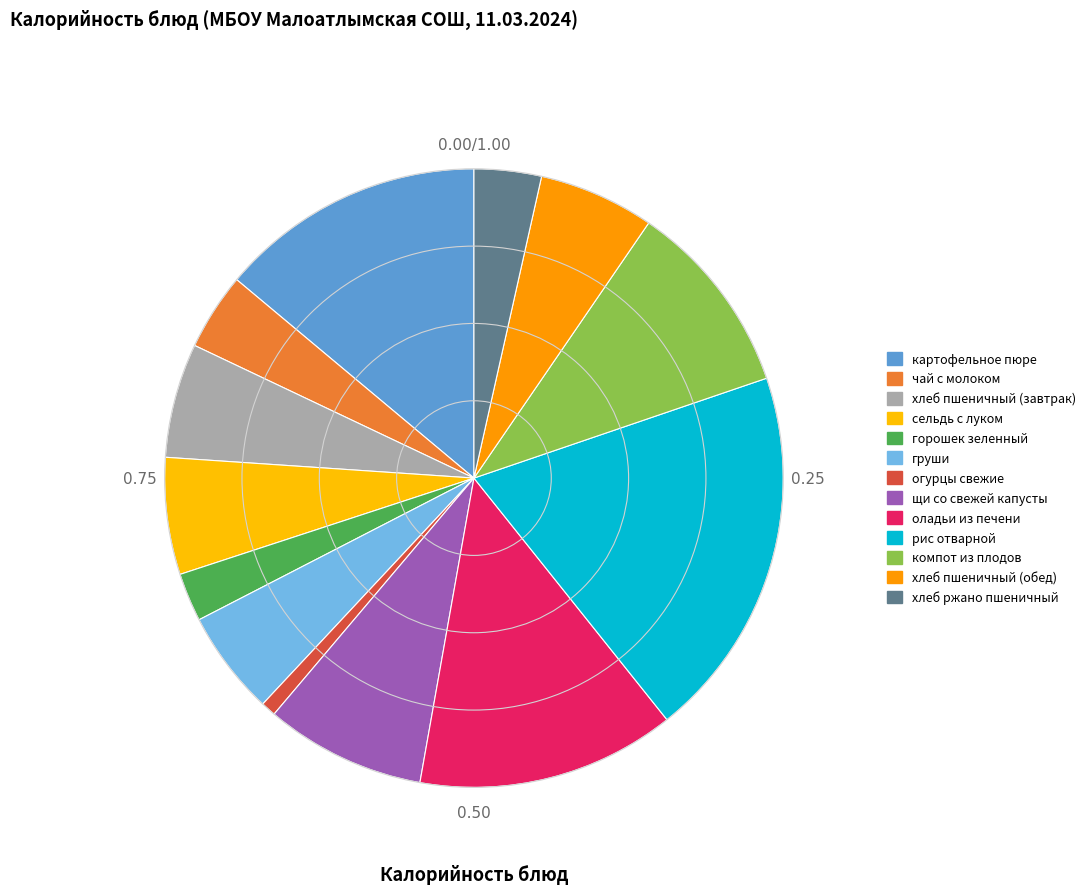

What is the change in value from рис отварной to компот из плодов?

-143